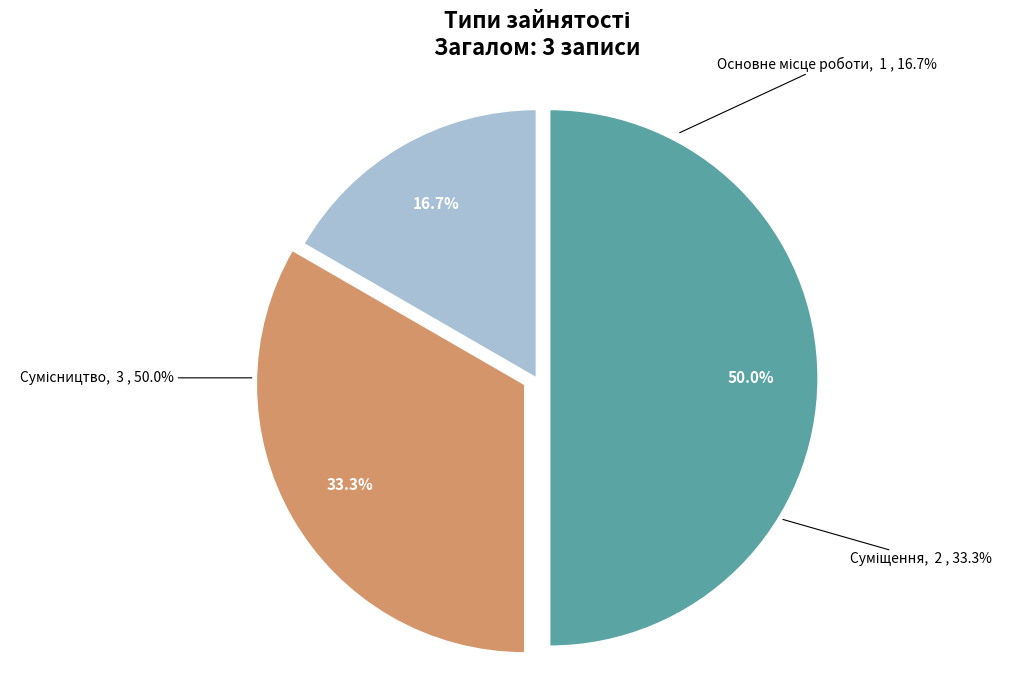

To the nearest percent, what is the difference between the Основне місце роботи and Сумісництво slice percentages?

33%